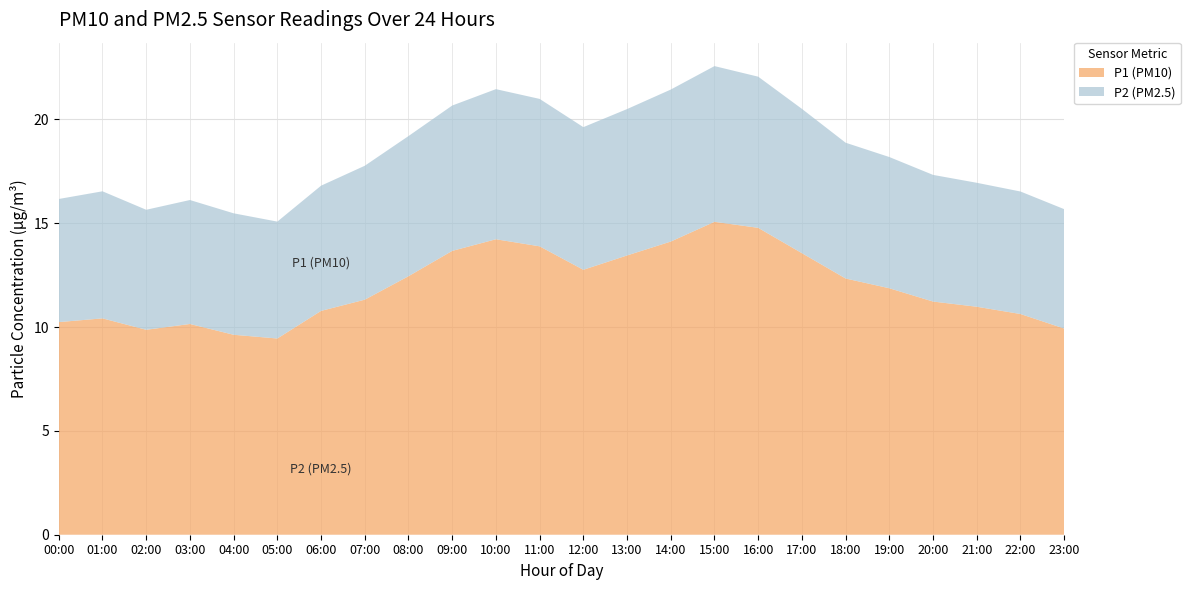

Reading left to right, transcribe all the data shown in this chart.

P1 (PM10): 10.2	10.4	9.9	10.2	9.6	9.4	10.8	11.3	12.4	13.7	14.2	13.9	12.8	13.4	14.1	15.1	14.8	13.6	12.3	11.9	11.2	11.0	10.6	9.9
P2 (PM2.5): 5.9	6.1	5.8	6.0	5.8	5.6	6.0	6.5	6.8	7.0	7.2	7.1	6.9	7.0	7.3	7.5	7.3	7.0	6.5	6.3	6.1	6.0	5.9	5.8